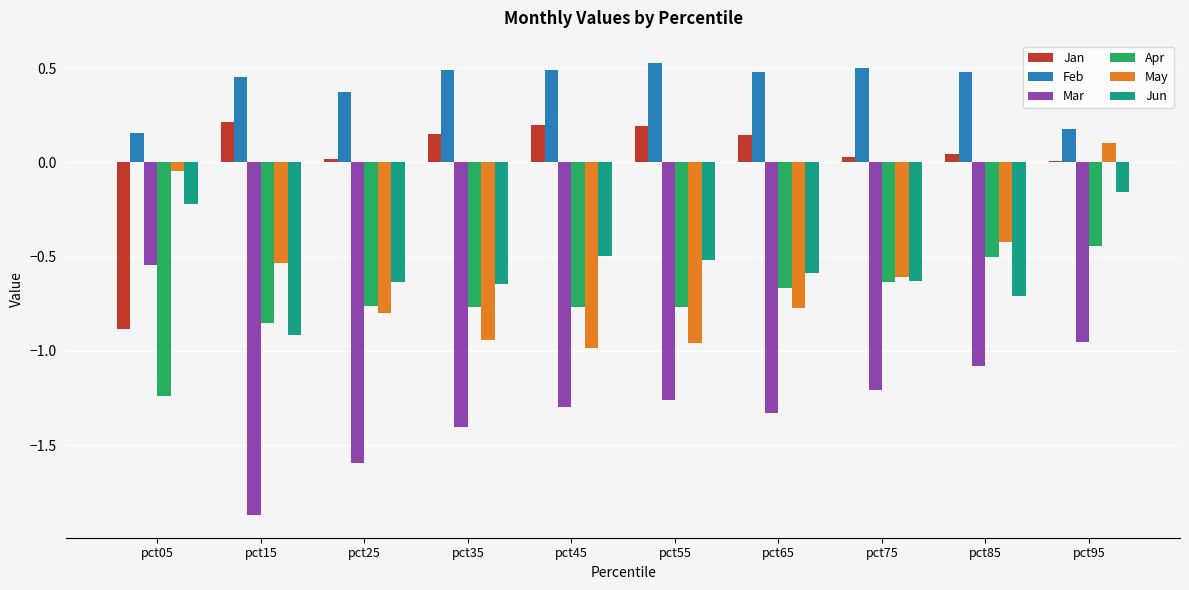

Which series has the largest total across all categories?

Feb